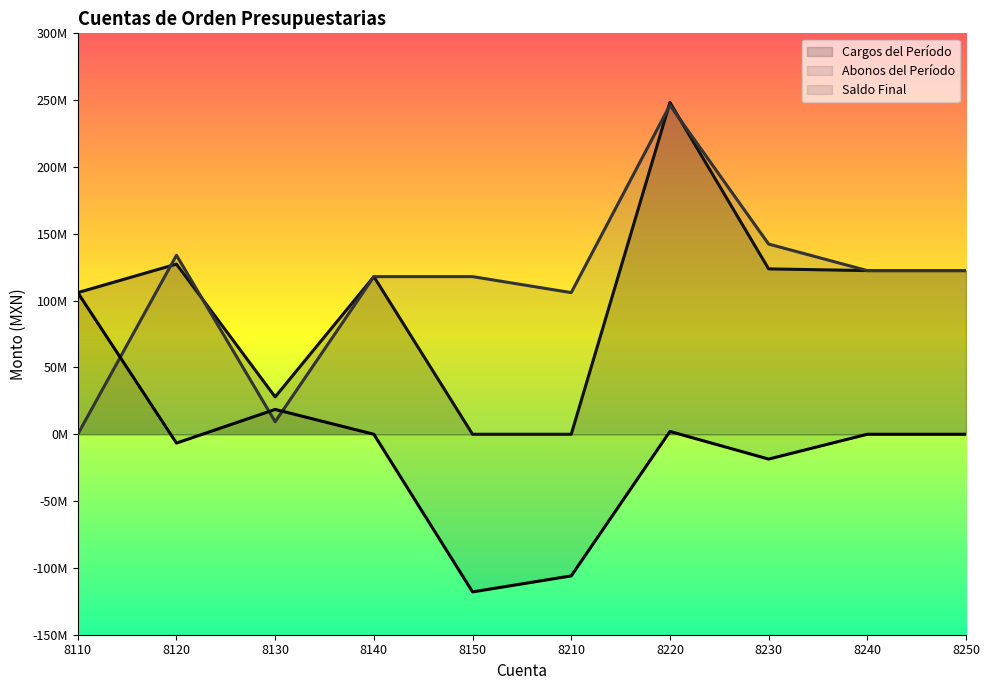

At which category does Saldo Final reach its first local valley?

8120